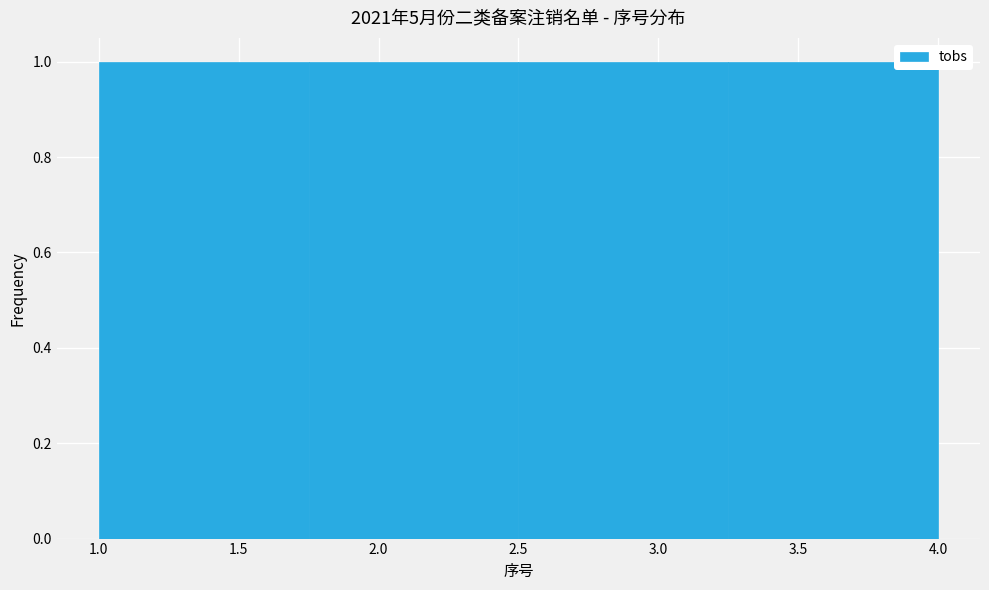

What is the height of the bar covering 2.50 to 3.25 on the x-axis? The values are not printed on the chart, so give them approximately, as read against the axis.

1